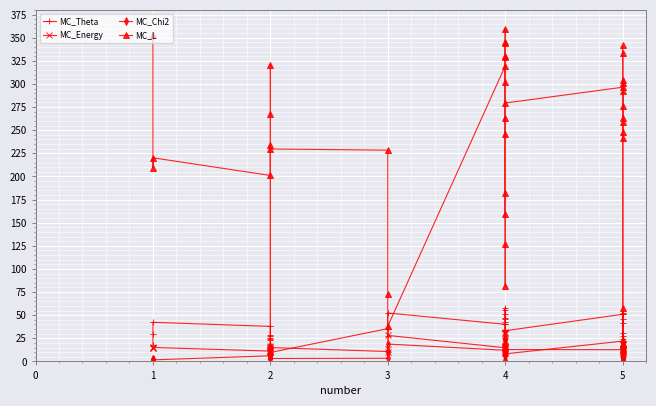

What is the difference between the maximum and second lowest values in the MC_Energy series?

22.5